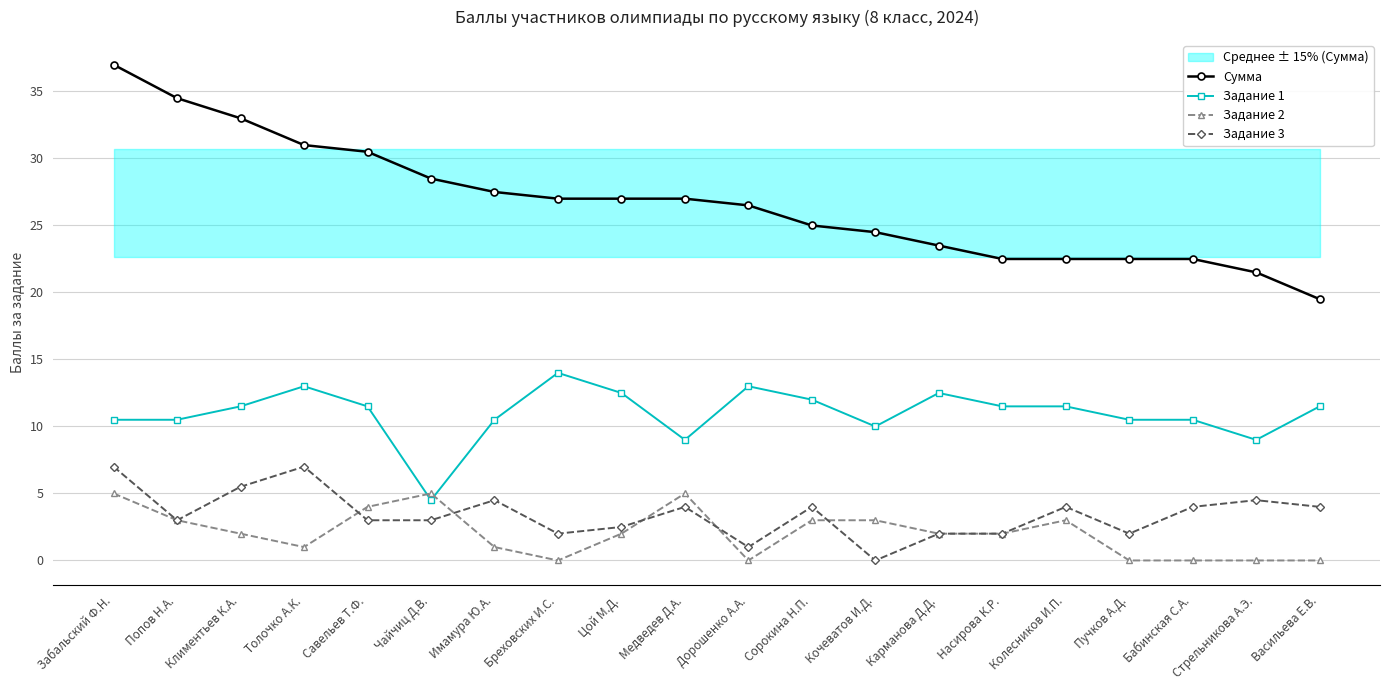

List the series in order of their peak value, highest first.

Сумма, Задание 1, Задание 3, Задание 2